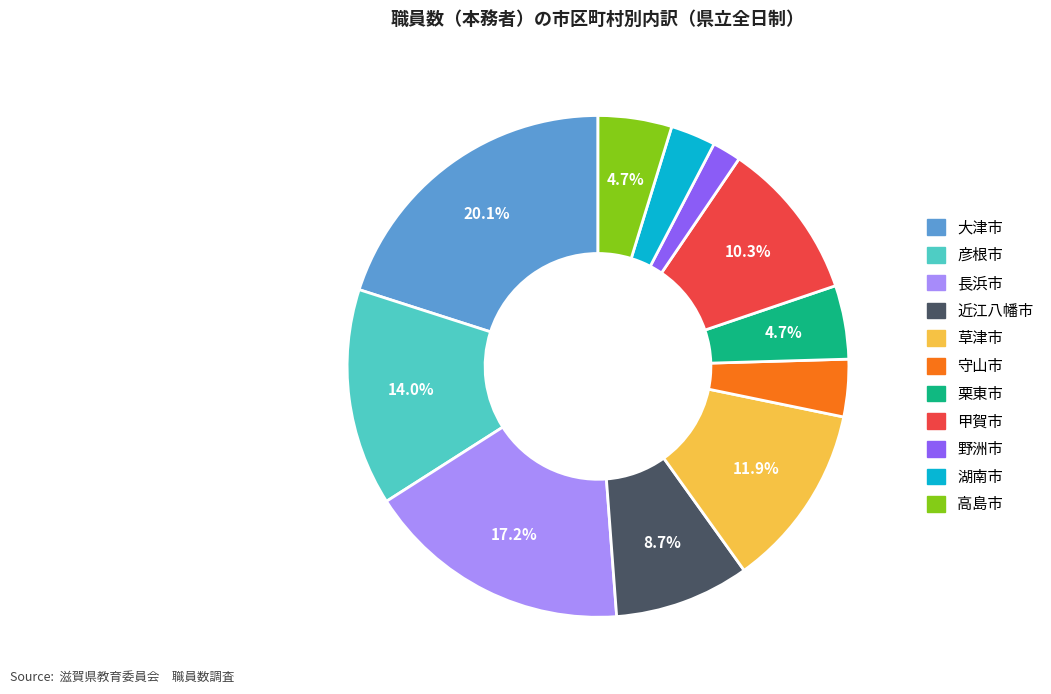

To the nearest percent, what is the difference between the largest and smallest slice percentages?

18%